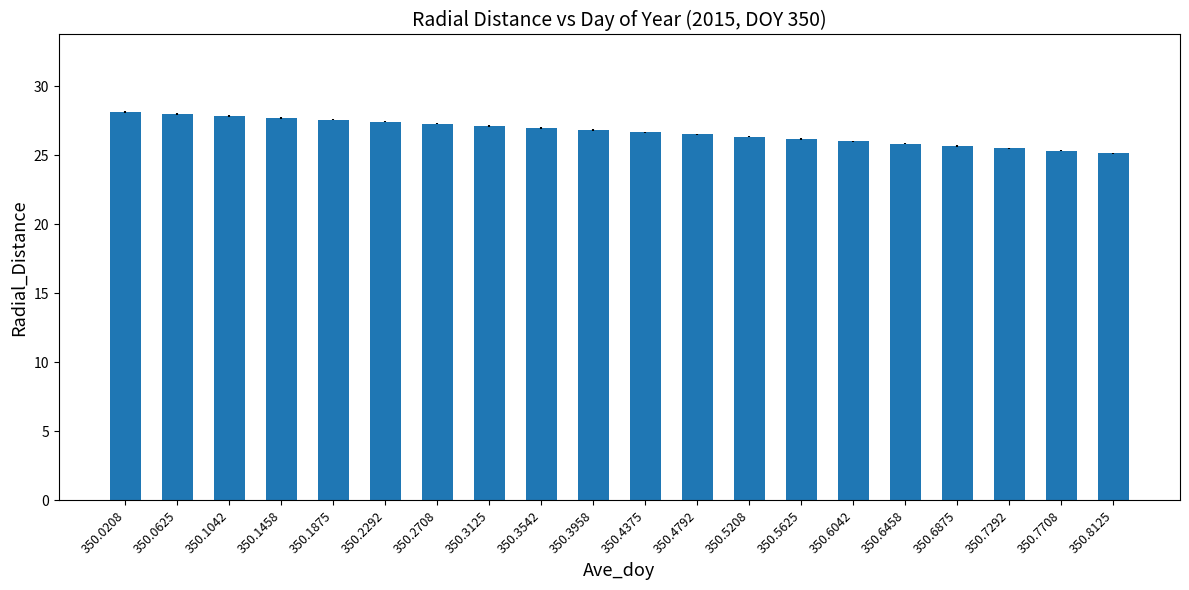

What is the average value?

26.7